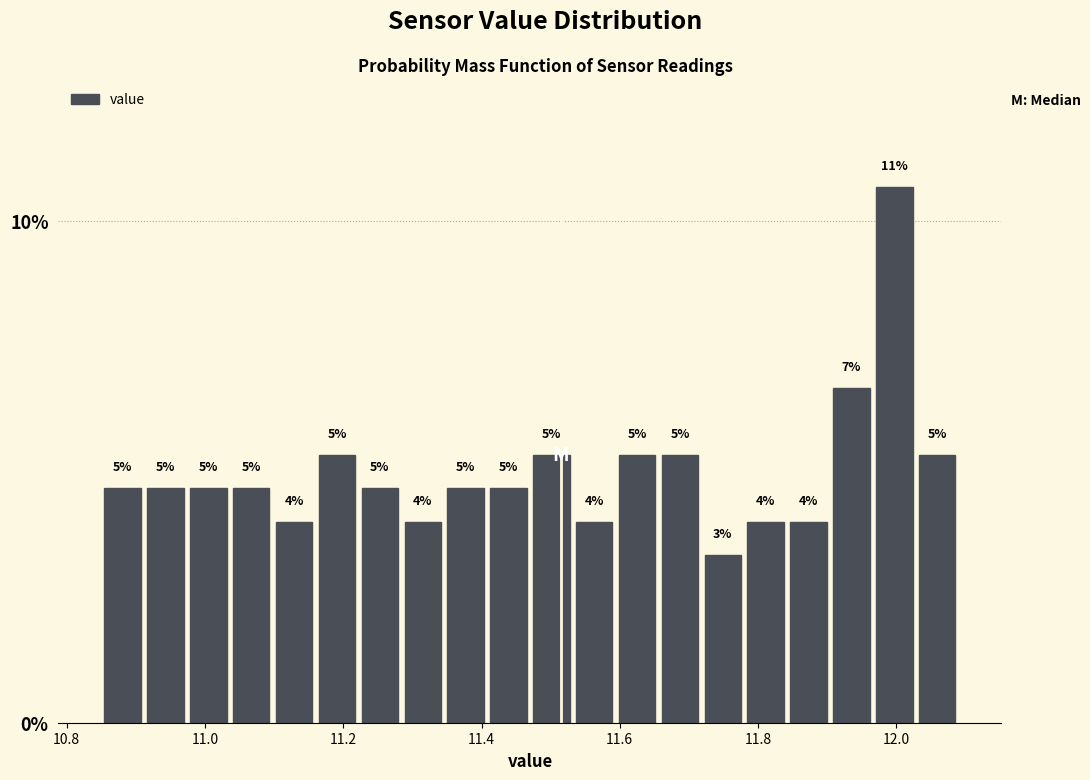

Around what value on the x-axis is the tallest bar? Give the approximate position of its centre, as read against the axis.

12.00